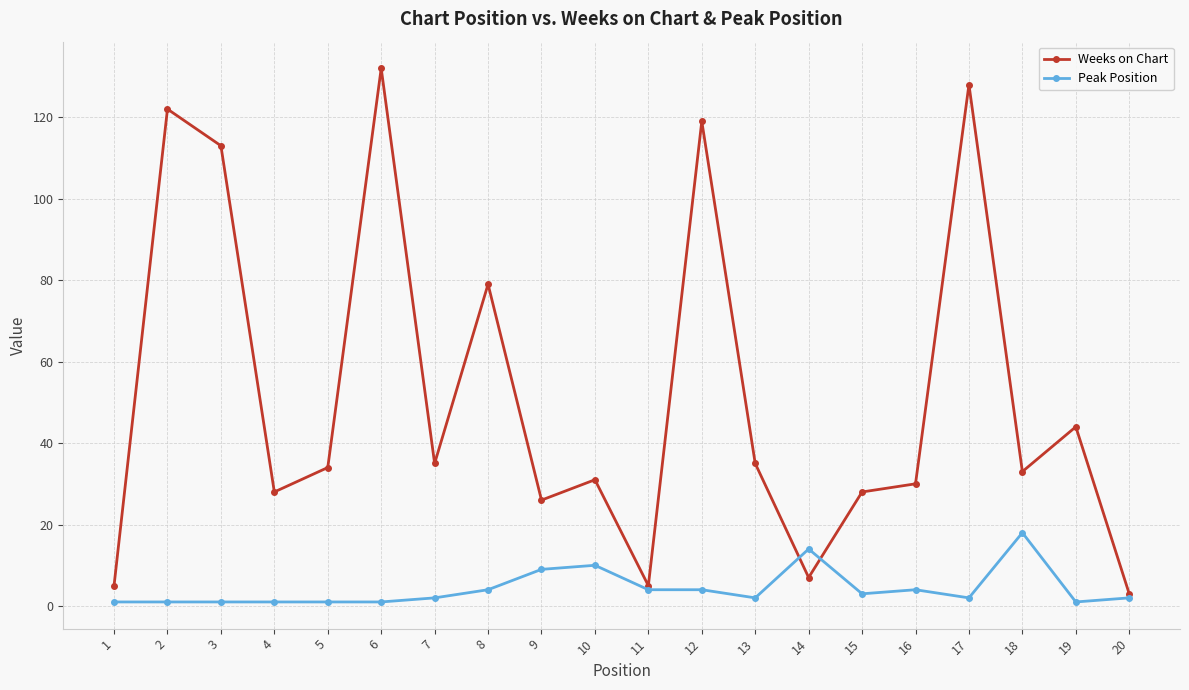

Which series has the largest total across all categories?

Weeks on Chart